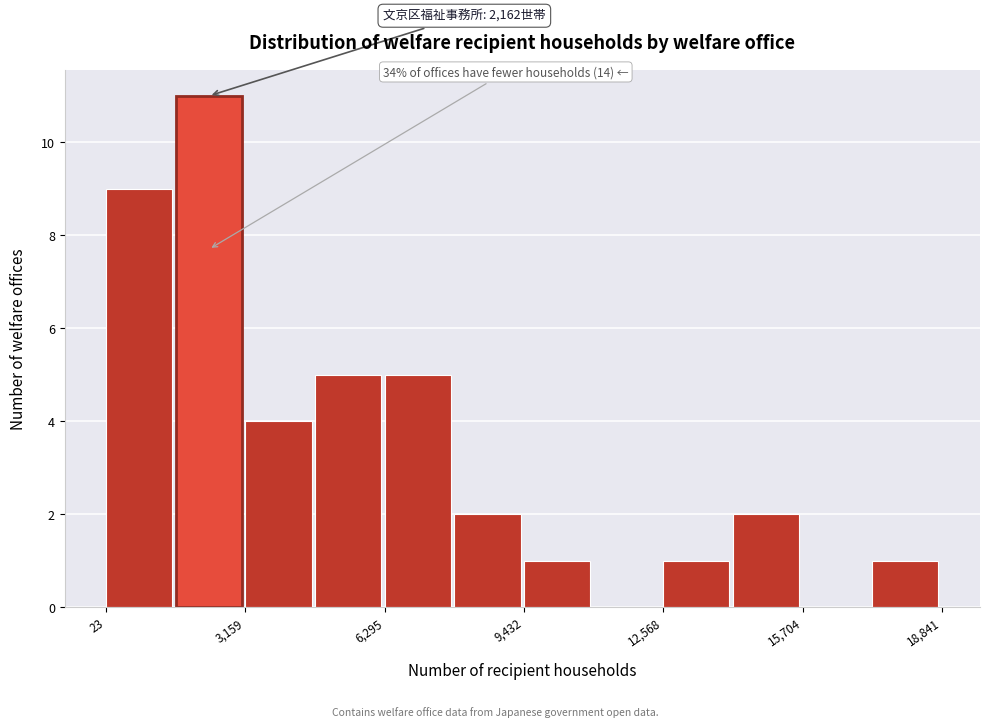

Read against the x-axis, roughly where is the centre of the tallest bar?

2500